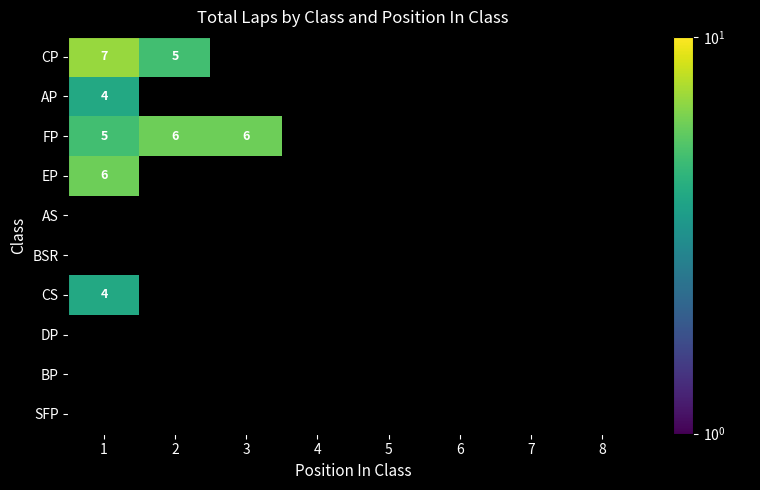

Is it true that AP equals 4 at 1?

True